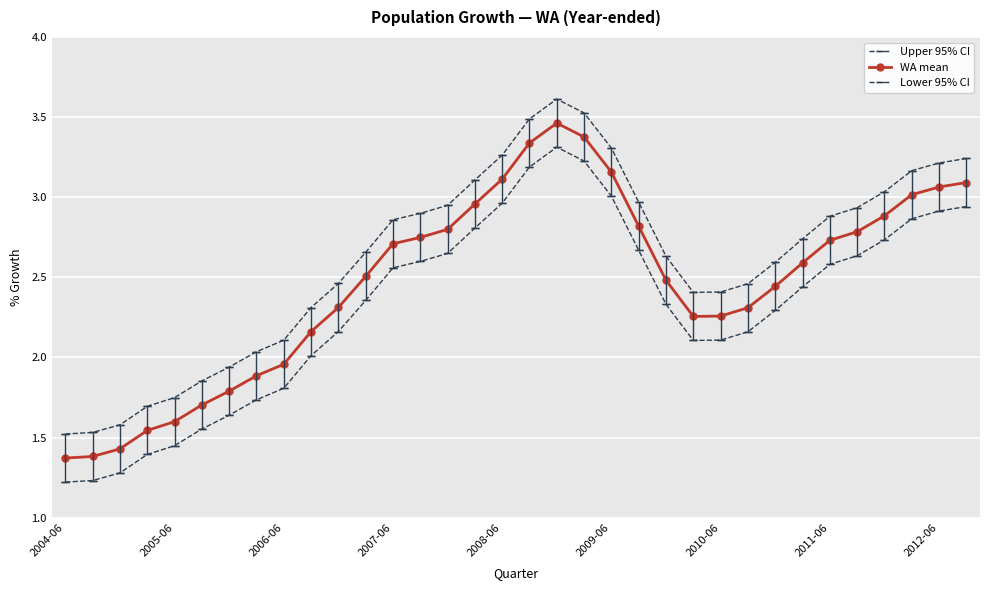

At which category does Lower 95% CI reach its first local valley?

23